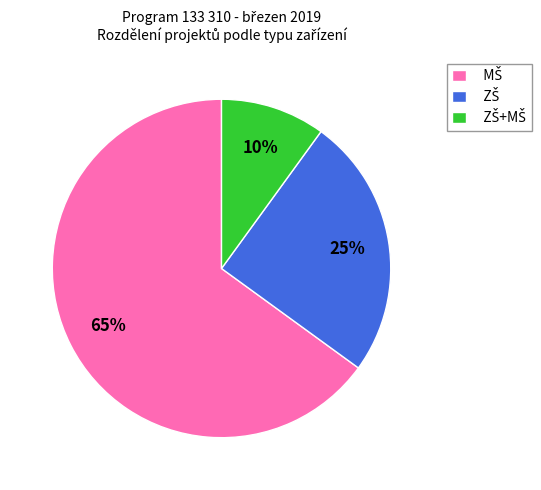

To the nearest percent, what is the average slice percentage?

33%